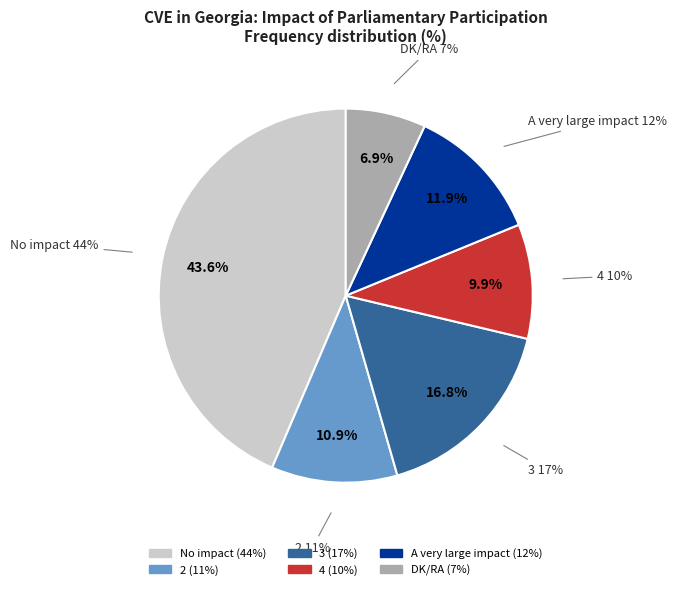

To the nearest percent, what portion does A very large impact represent?

12%